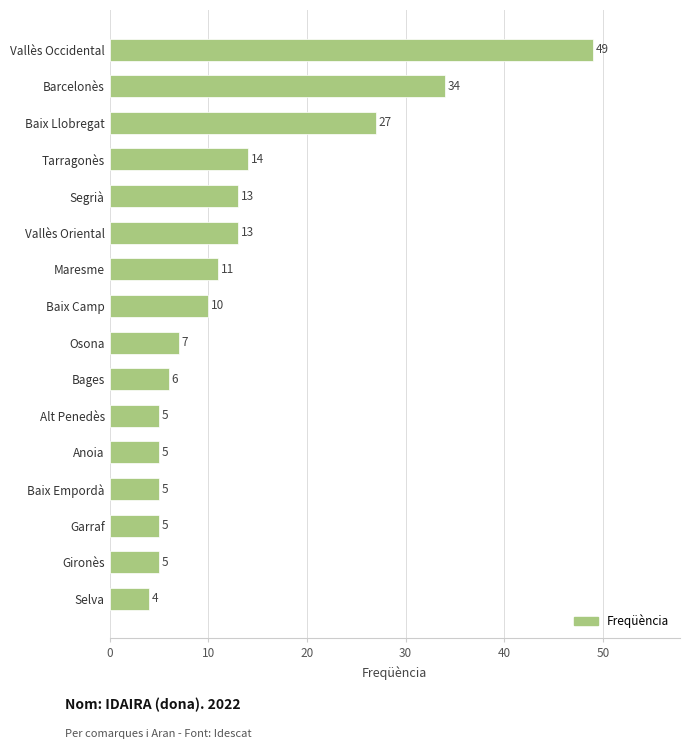

True or false: the data shows 8 at Gironès.

False